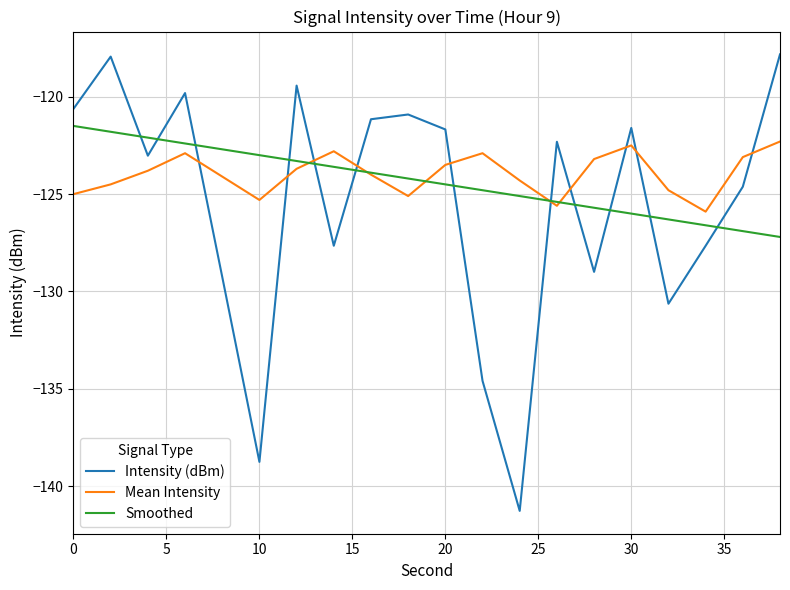

Which series has the widest spread of values?

Intensity (dBm)